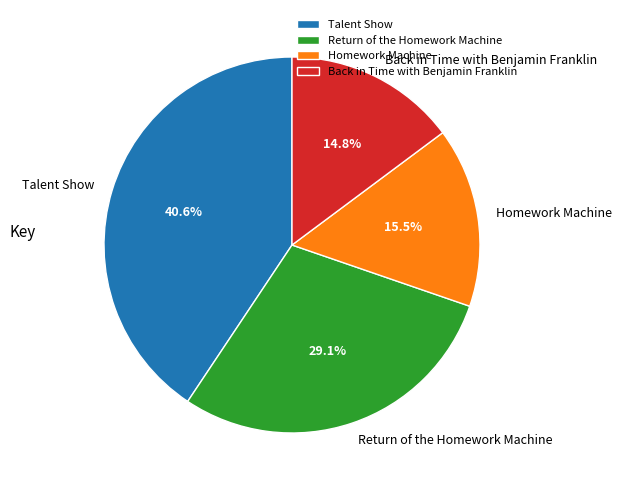

Approximately how many times larger is the value at Homework Machine compared to Back in Time with Benjamin Franklin?

1.0